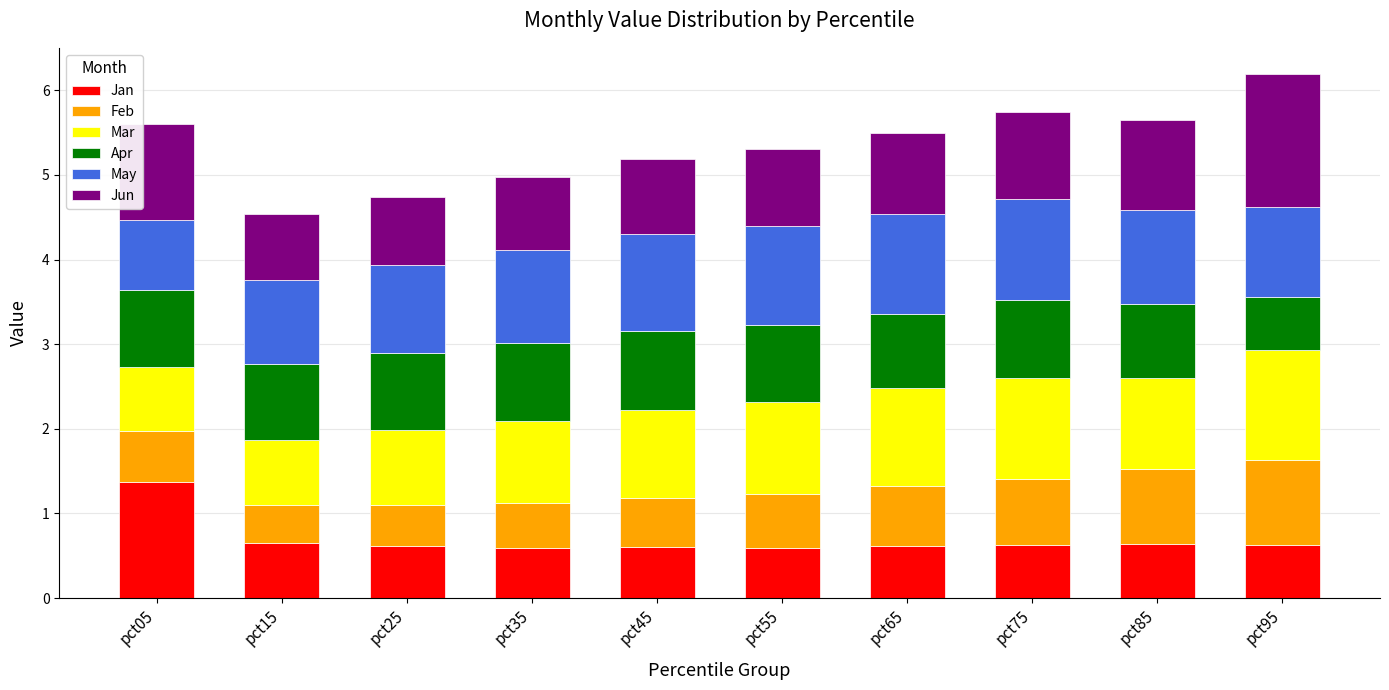

What is the total value across all series at pct35?

5.0